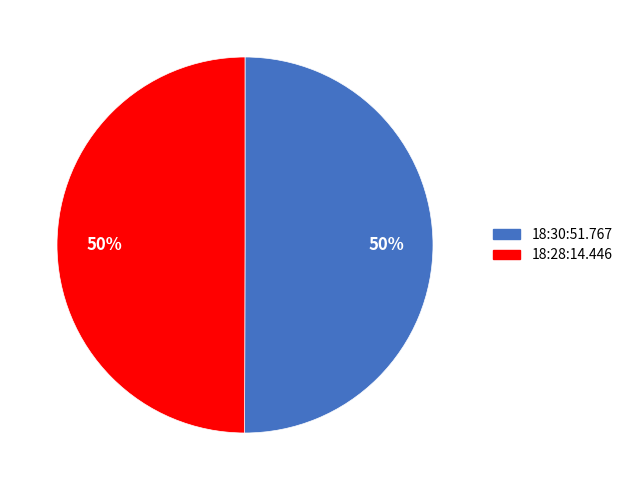

Combined, do 18:28:14.446 and 18:30:51.767 account for over 50%?

Yes